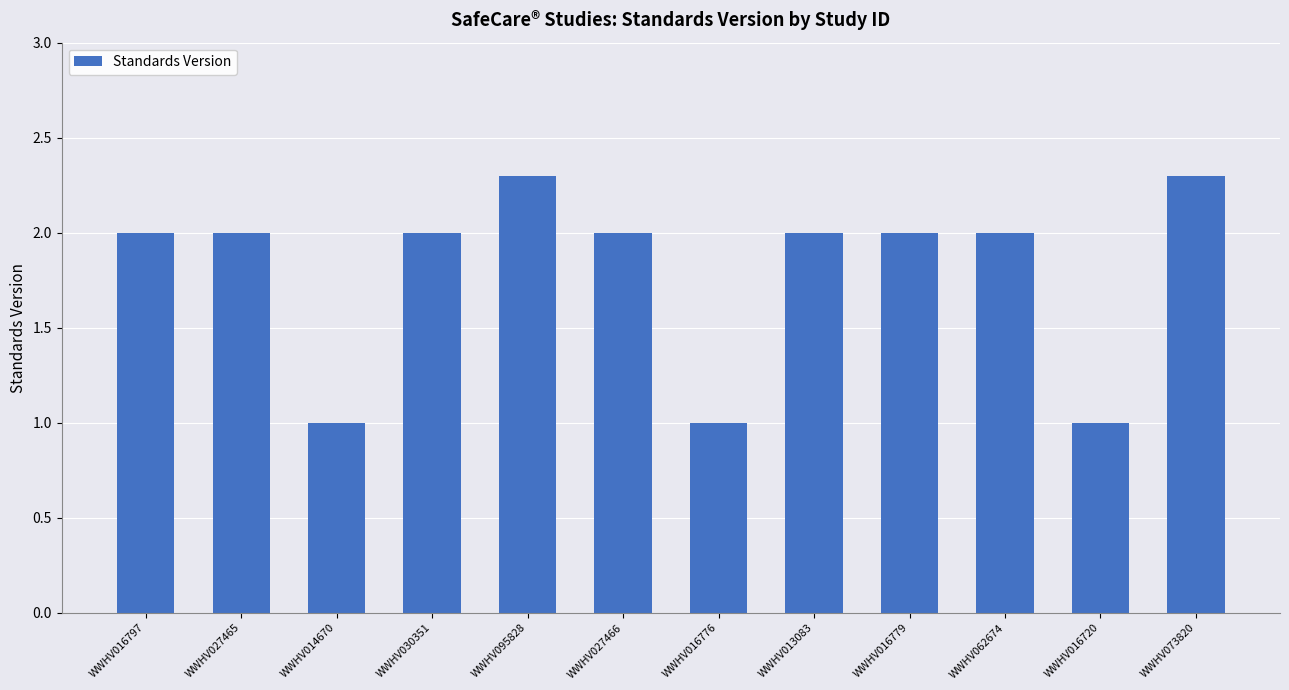

Which has a higher value, WWHV030351 or WWHV014670?

WWHV030351